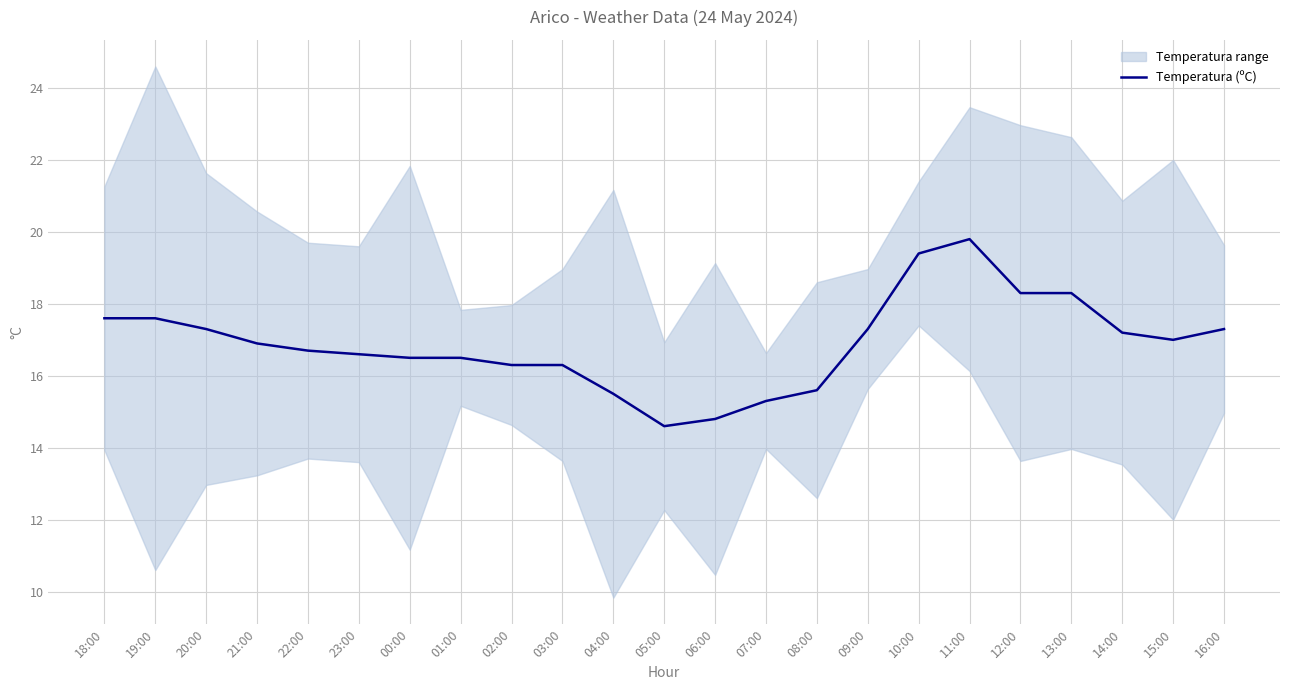

List the labels in order of value, largest first.

11:00, 10:00, 12:00, 13:00, 18:00, 19:00, 20:00, 09:00, 16:00, 14:00, 15:00, 21:00, 22:00, 23:00, 00:00, 01:00, 02:00, 03:00, 08:00, 04:00, 07:00, 06:00, 05:00